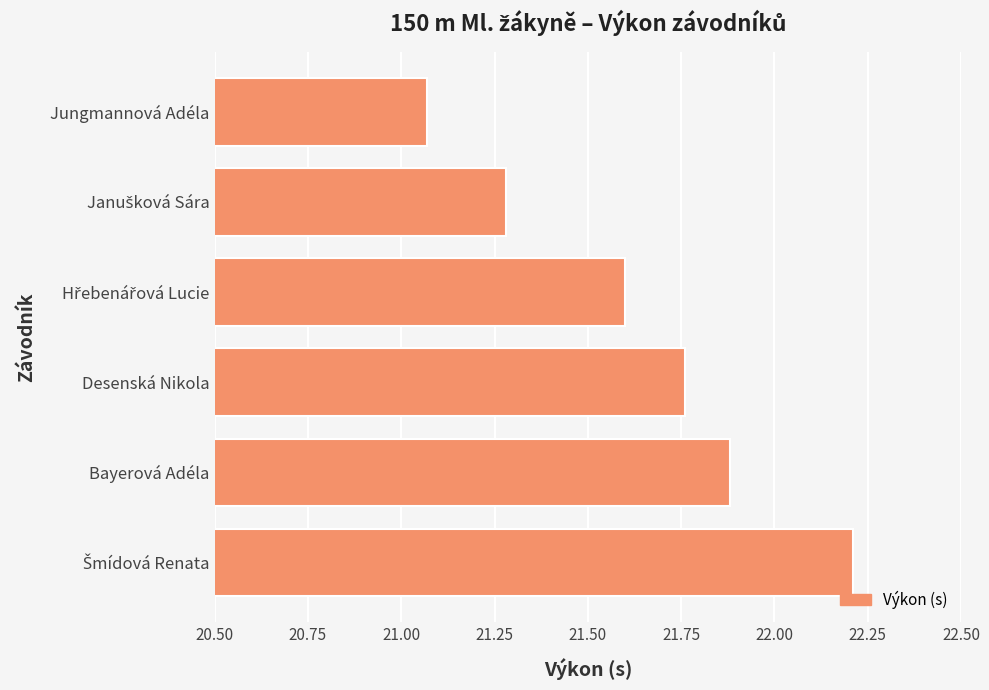

What is the sum of all values?

129.8